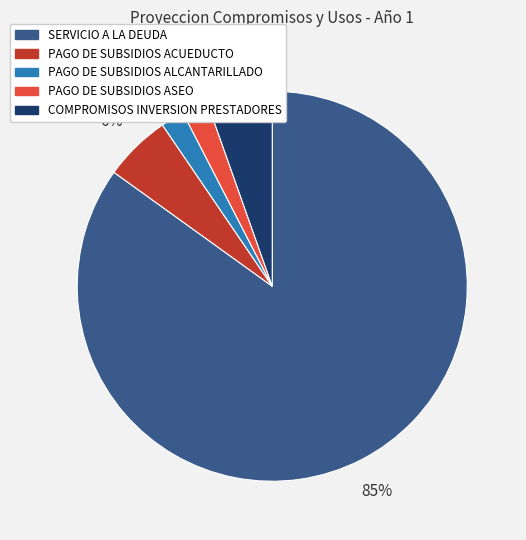

Do PAGO DE SUBSIDIOS ASEO and SERVICIO A LA DEUDA together represent more than half of the pie?

Yes